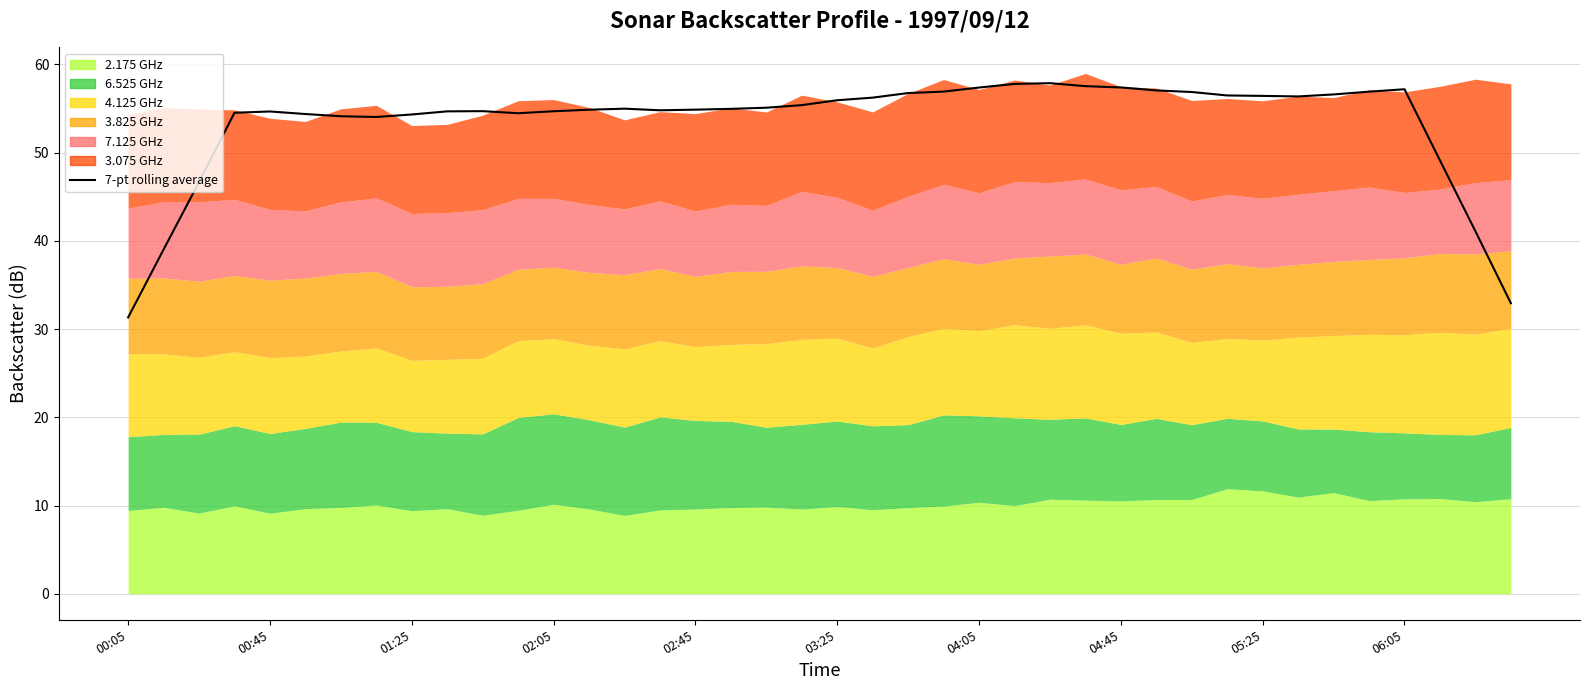

At which label is the value closest to 44?

01:25